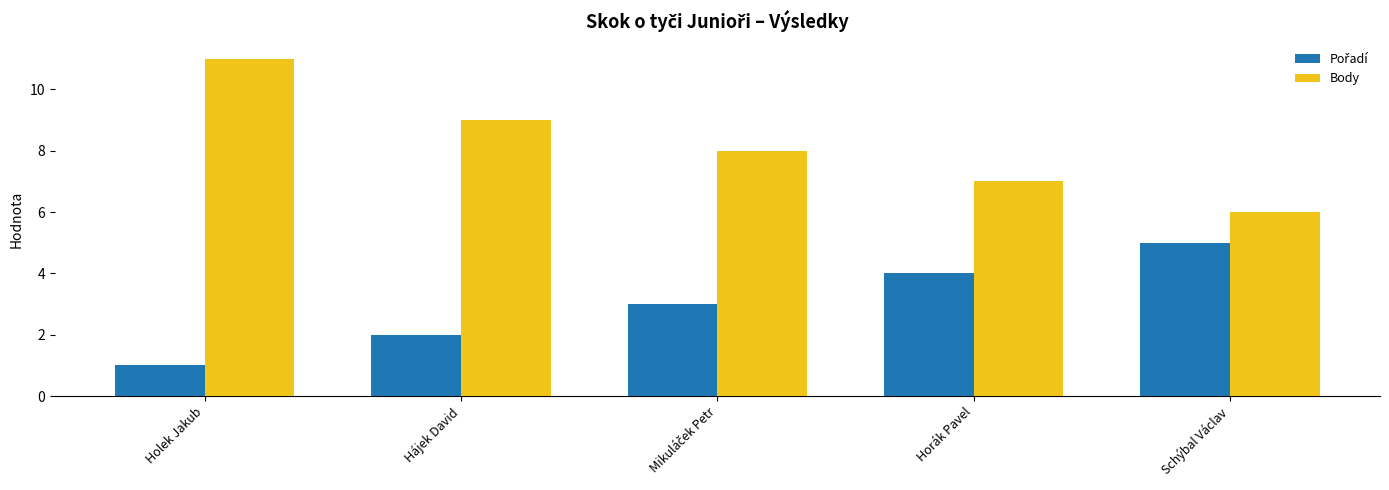

What is the greatest value displayed?

11